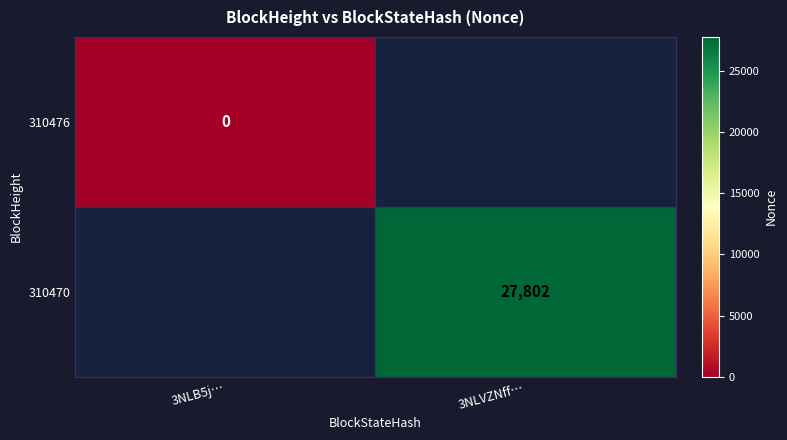

At how many categories does at least one series exceed 17780?

1